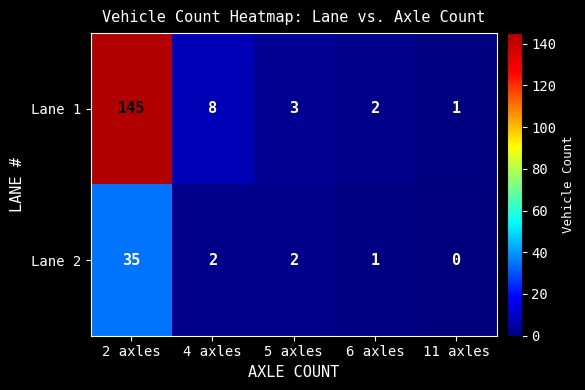

Which category has the highest value in the Lane 1 series?

2 axles